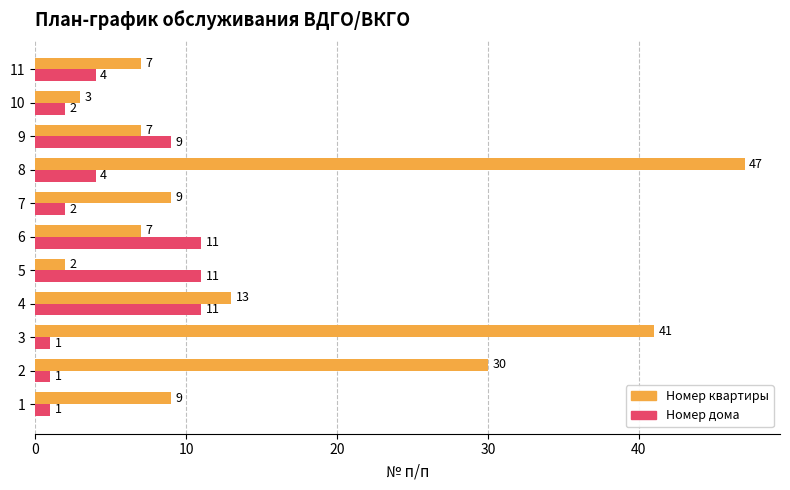

What value does the Номер квартиры series have at 8?

47